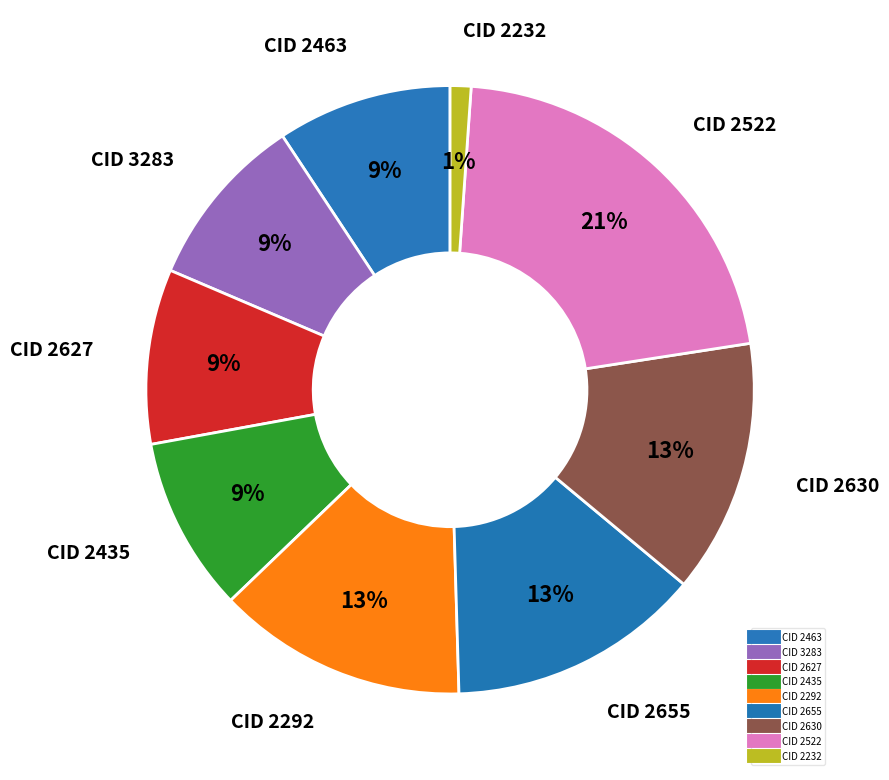

Which slice is the largest?

CID 2522